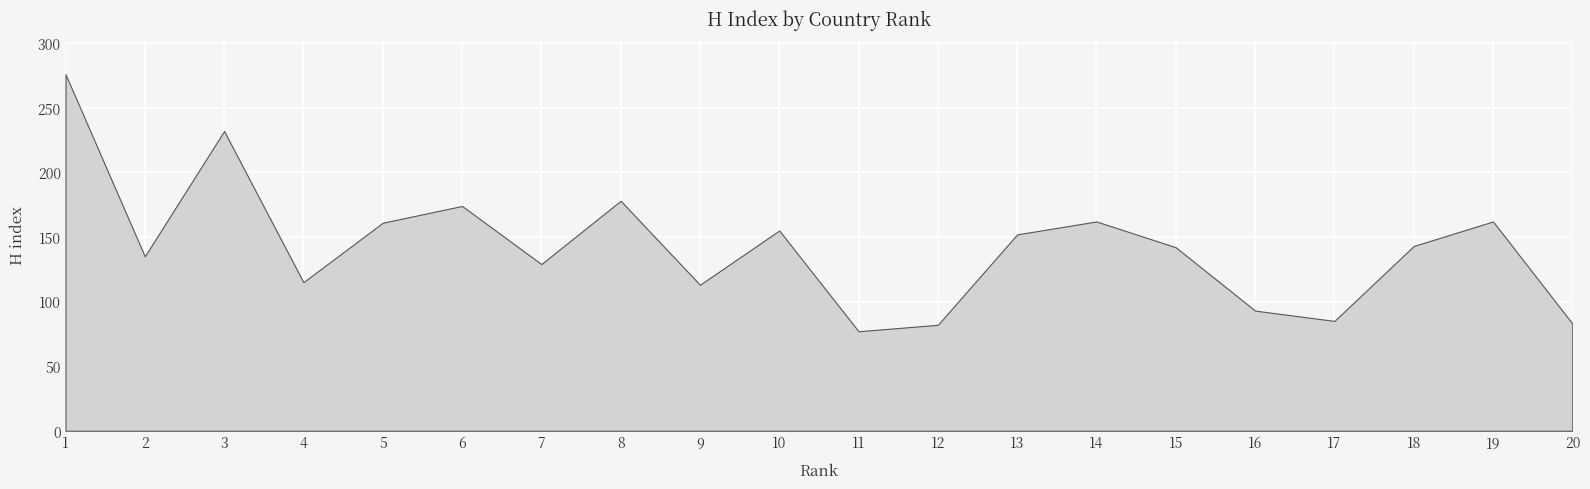

True or false: the data shows 77 at 11.

True